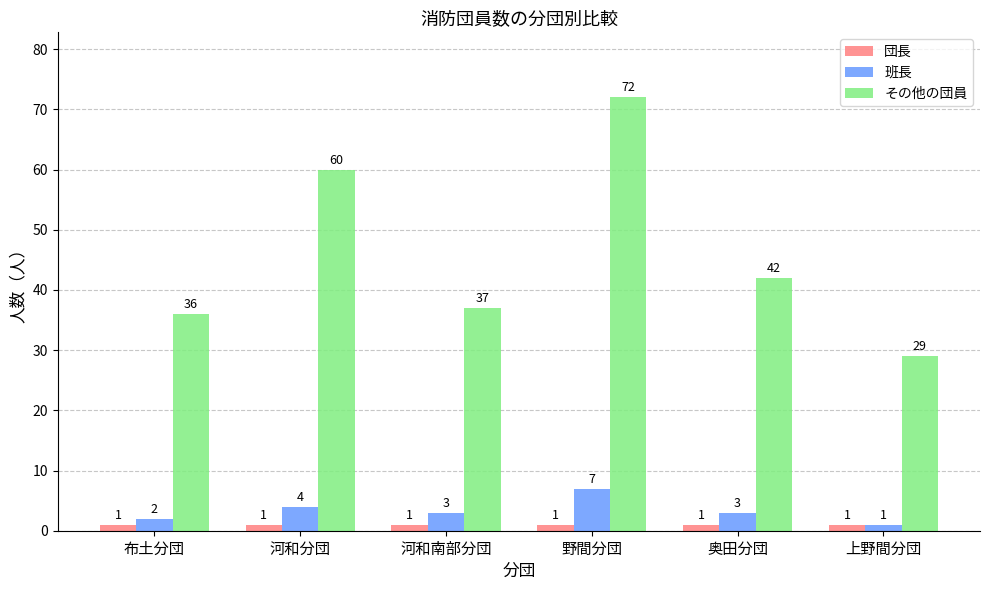

What is the sum of all 団長 values?

6